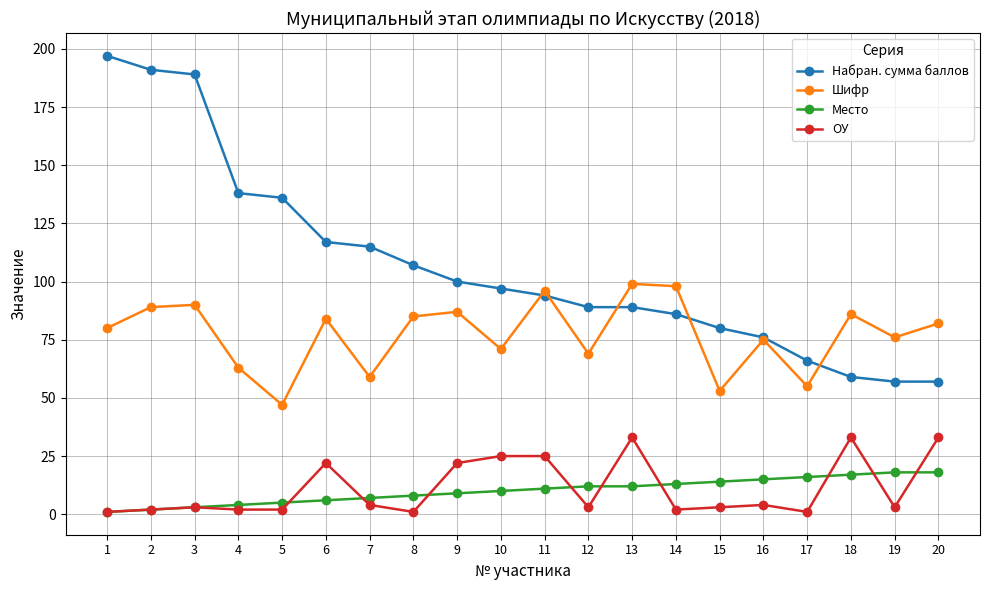

True or false: Набран. сумма баллов has a value of 207 at 5.

False